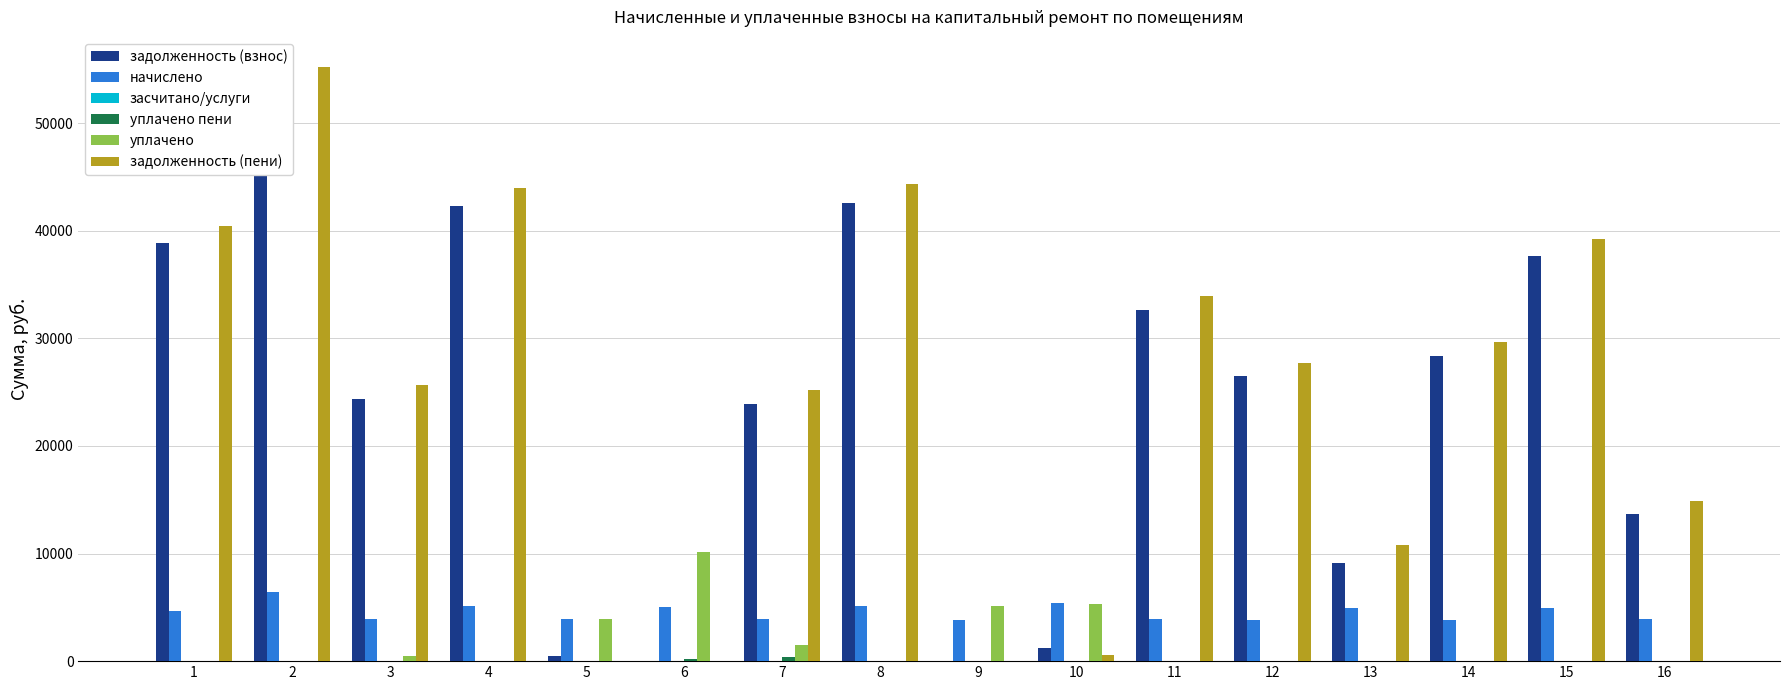

Which has a higher value, 14 or 11?

11